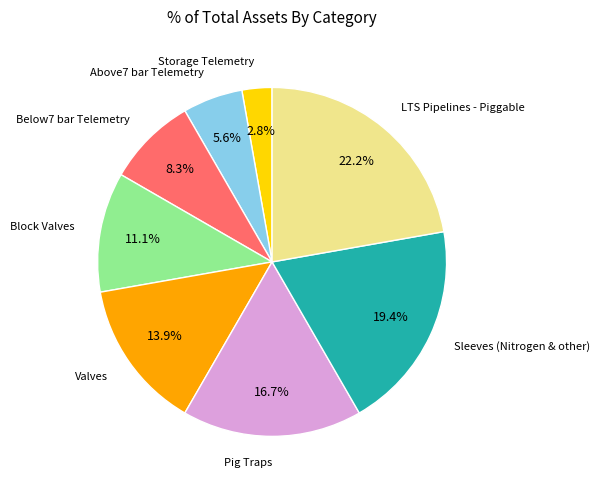

Does any single category account for the majority?

No